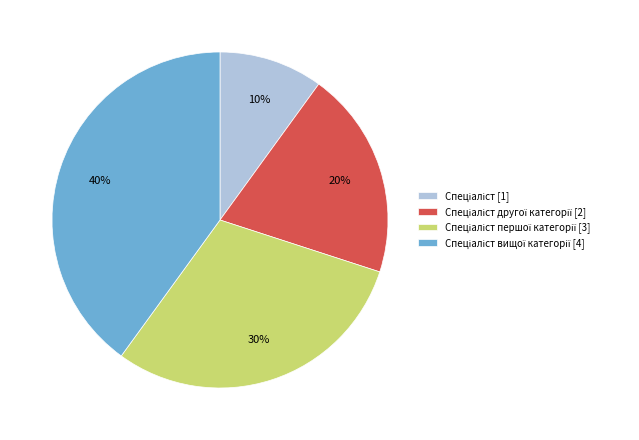

To the nearest percent, what is the average slice percentage?

25%